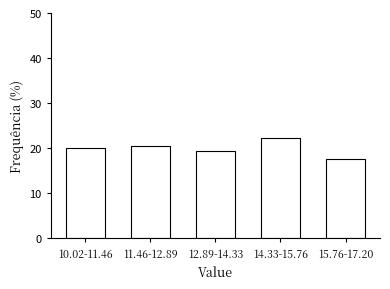

Reading left to right, transcribe all the data shown in this chart.

10.02-11.46=20.0	11.46-12.89=20.6	12.89-14.33=19.4	14.33-15.76=22.4	15.76-17.20=17.6